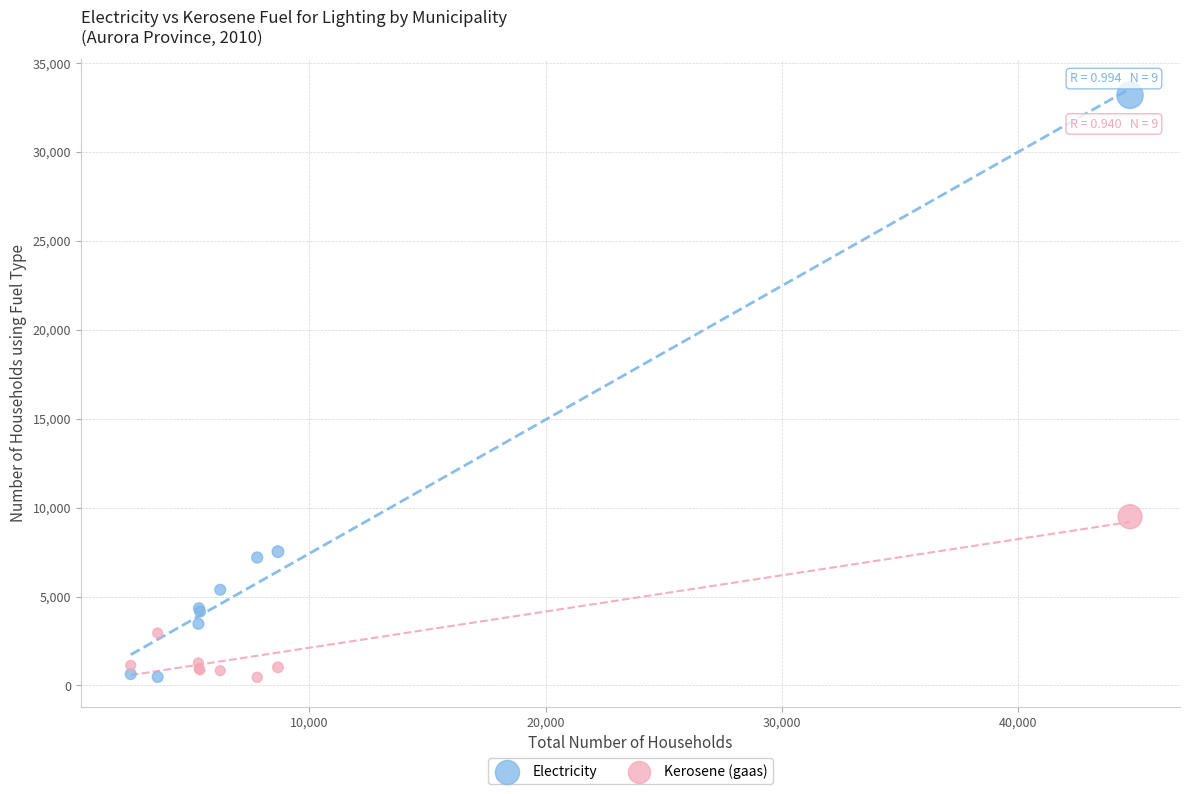

Which series contains the highest Y value?

Electricity